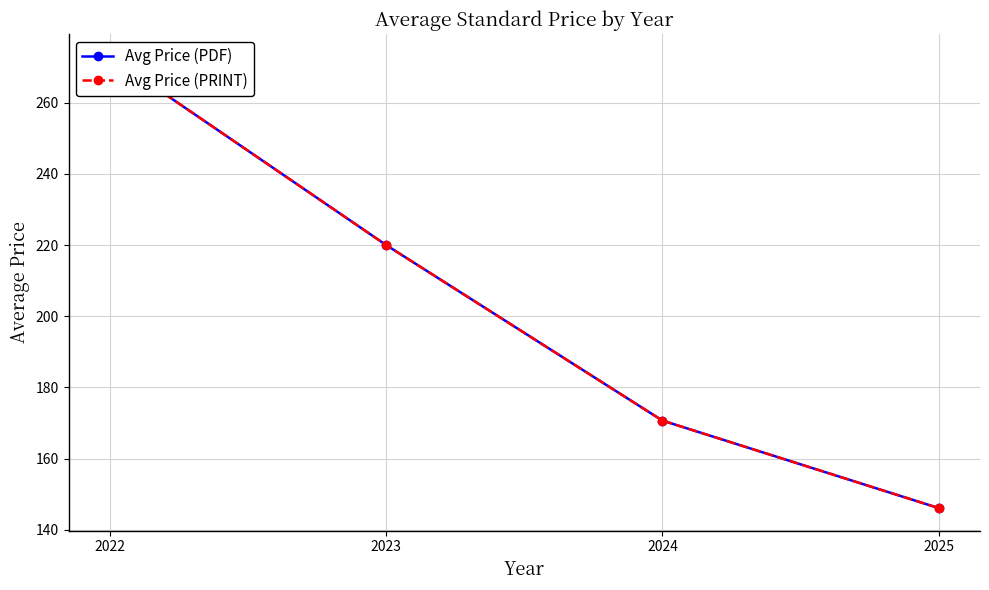

What is the value of the Avg Price (PDF) point at the 3rd from the left?

170.7